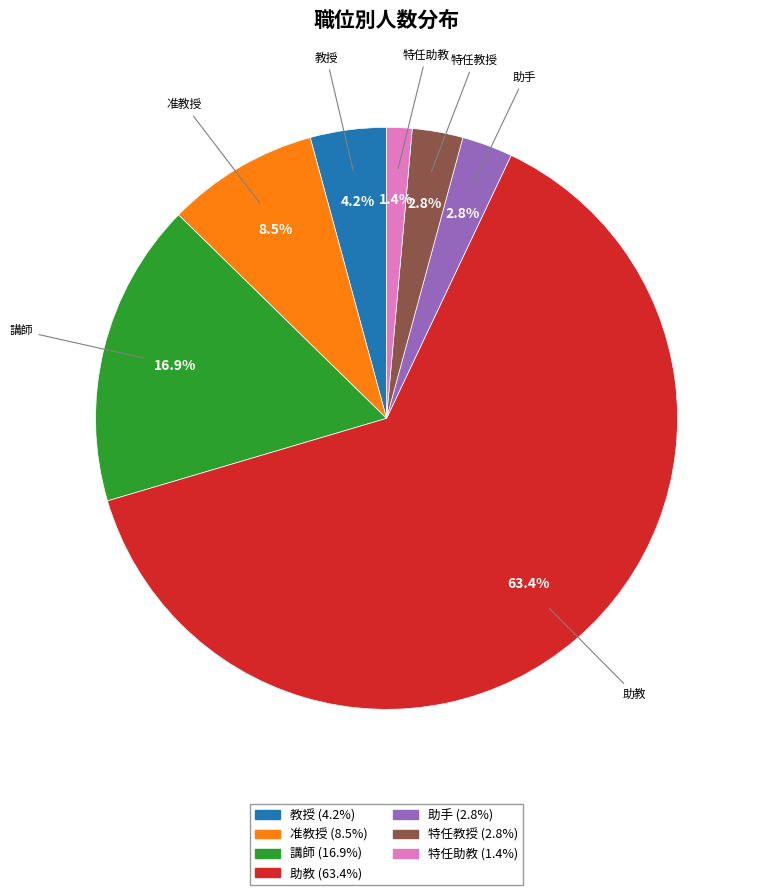

Combined, what portion of the pie is 助手 and 特任助教?

4.2%